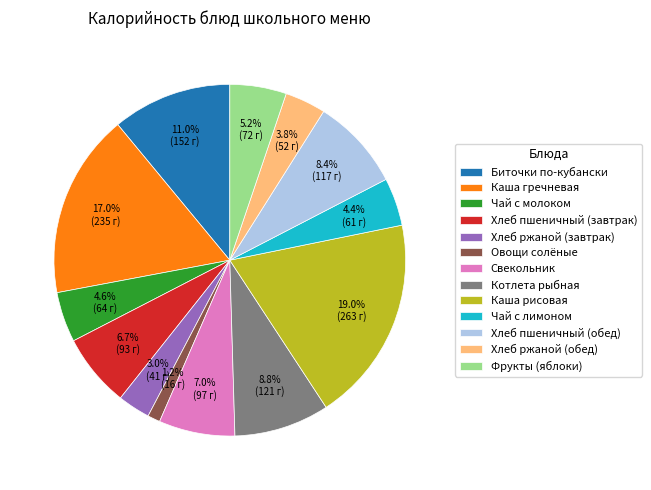

To the nearest percent, what percentage of the pie is Хлеб пшеничный (обед)?

8%